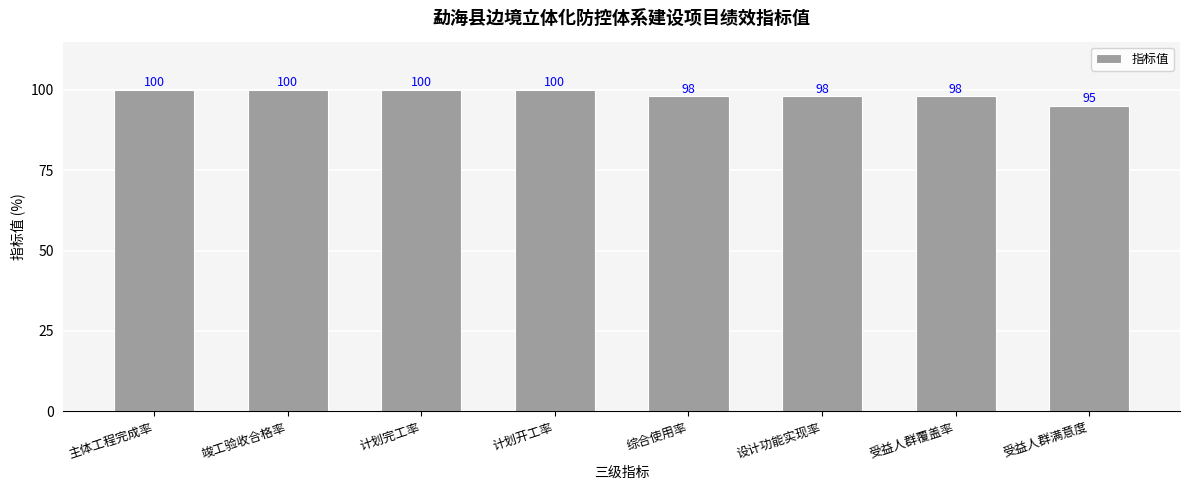

What is the label of the 4th bar from the right?

综合使用率